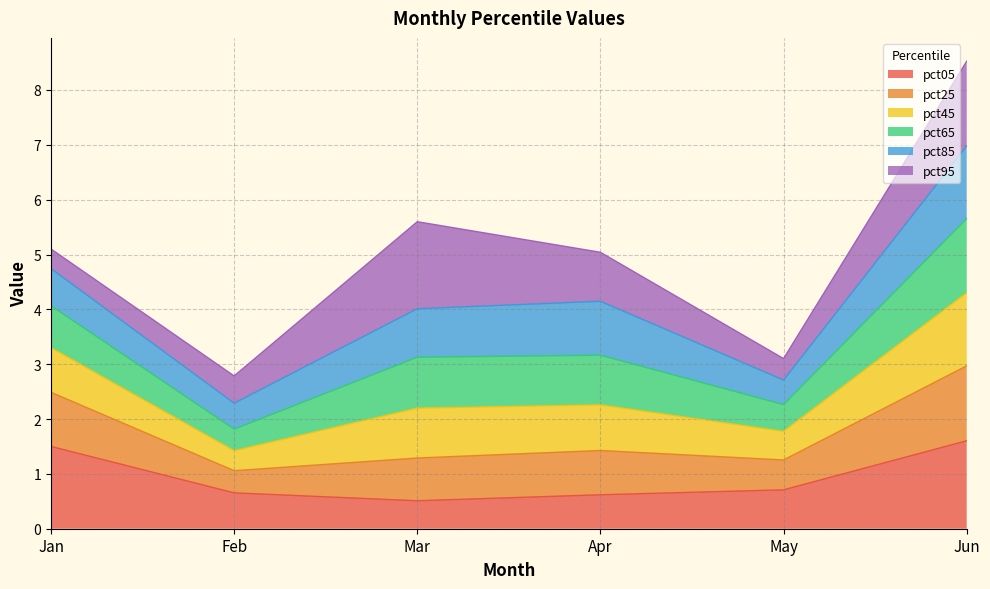

At how many categories does at least one series exceed 7?

1